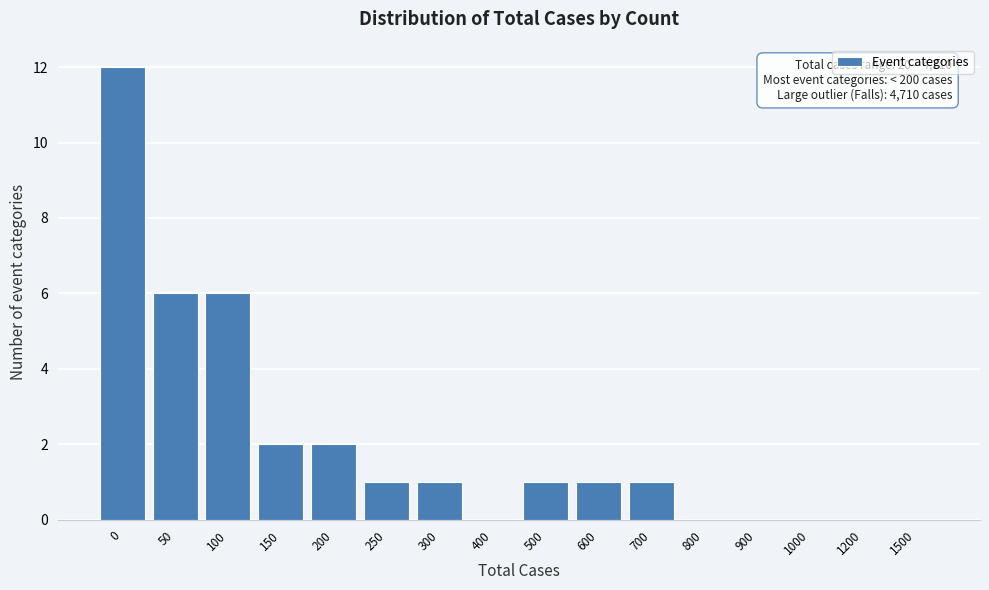

Reading left to right, list all the values displayed in this chart.

0=12	50=6	100=6	150=2	200=2	250=1	300=1	400=0	500=1	600=1	700=1	800=0	900=0	1000=0	1200=0	1500=0